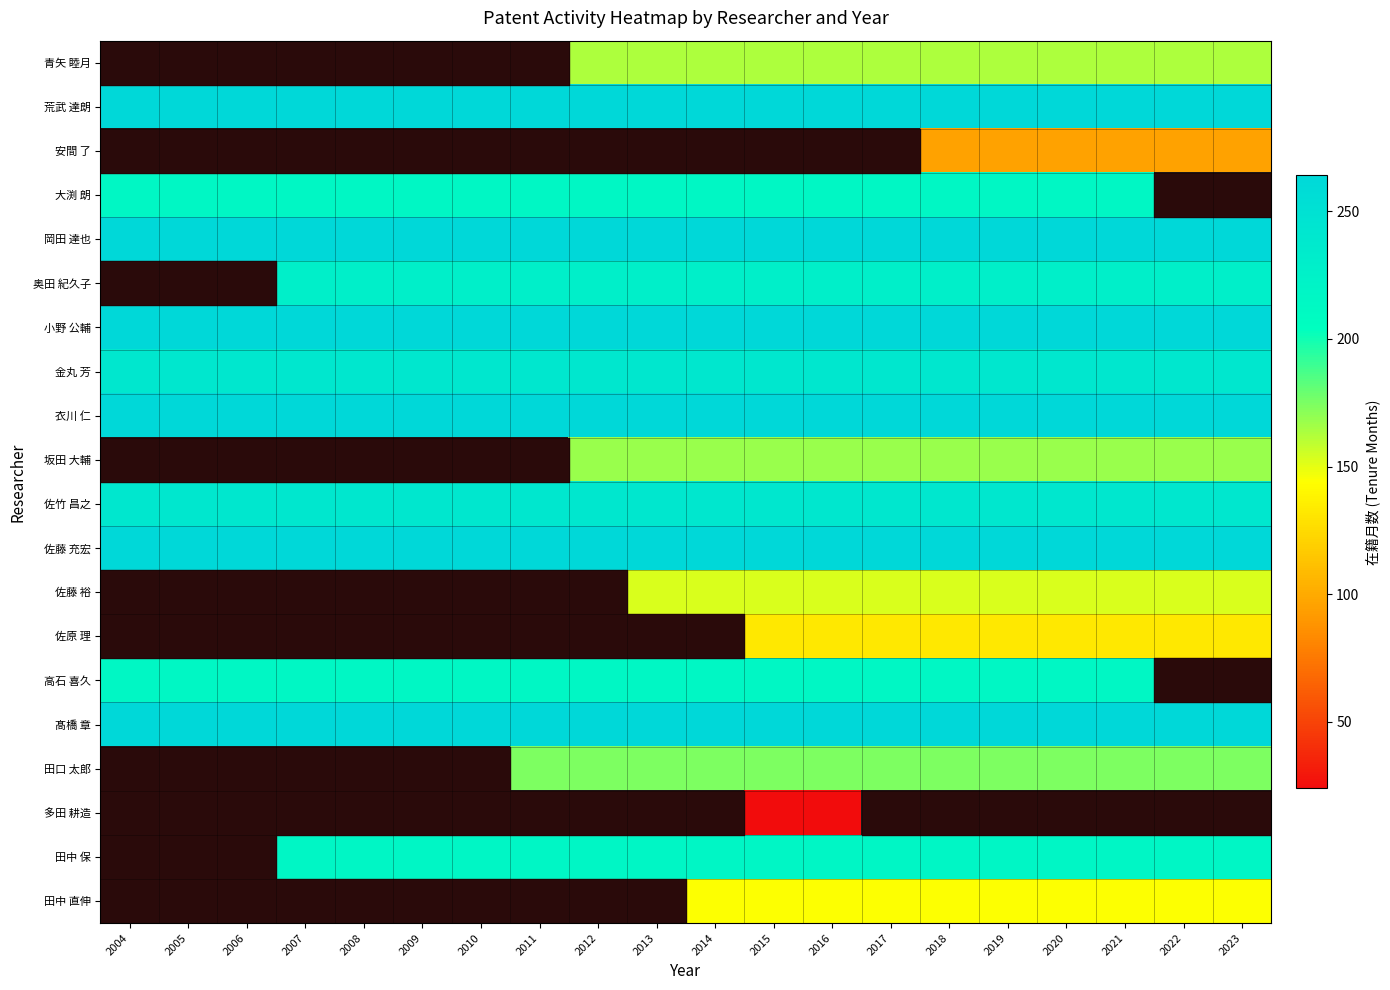

The 金丸 芳 series shows 409.0 at 2021. True or false?

False